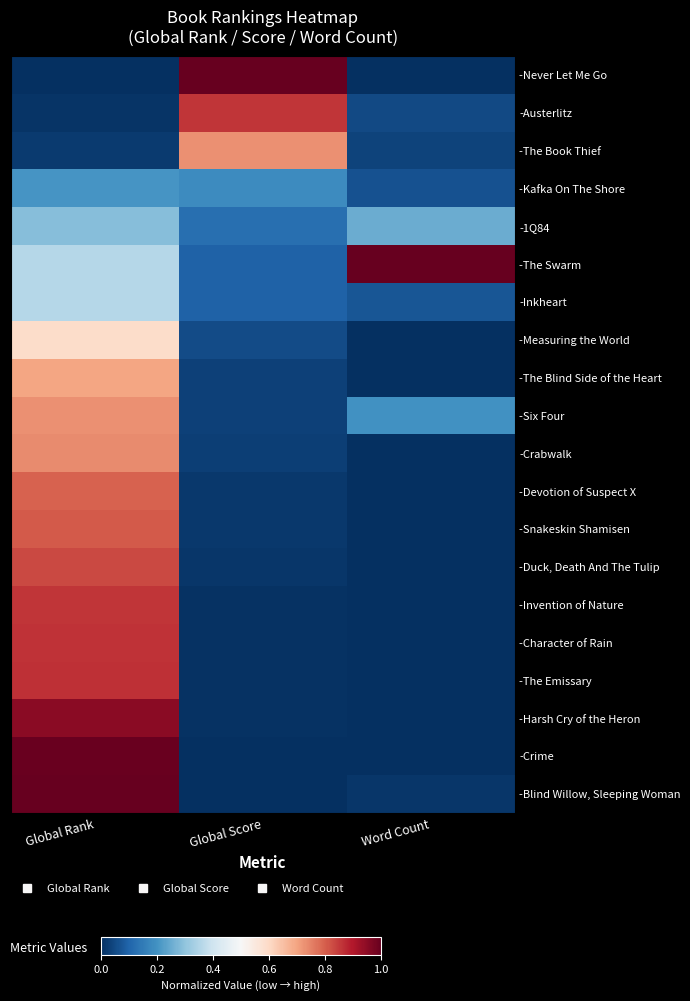

Which category has the lowest value across all series?

Word Count